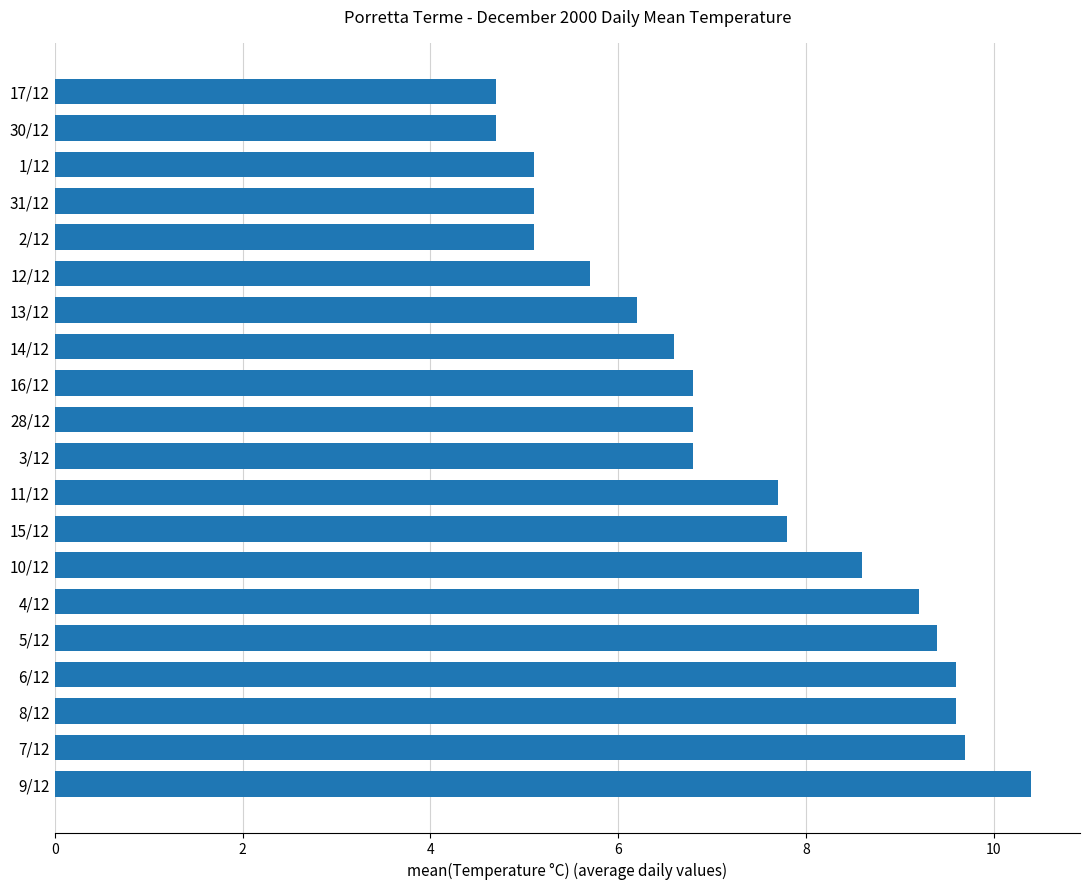

Does the chart contain any negative values?

No